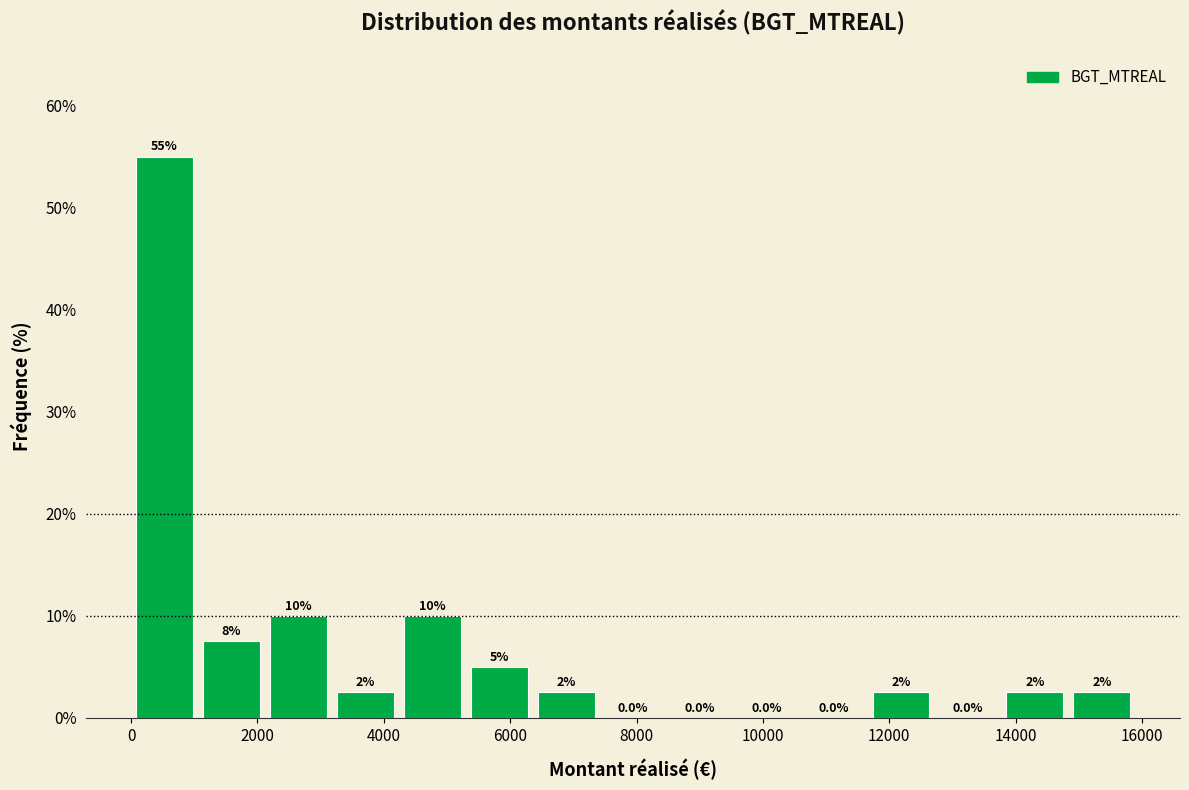

Which range on the x-axis has the tallest bar?

0 to 1000